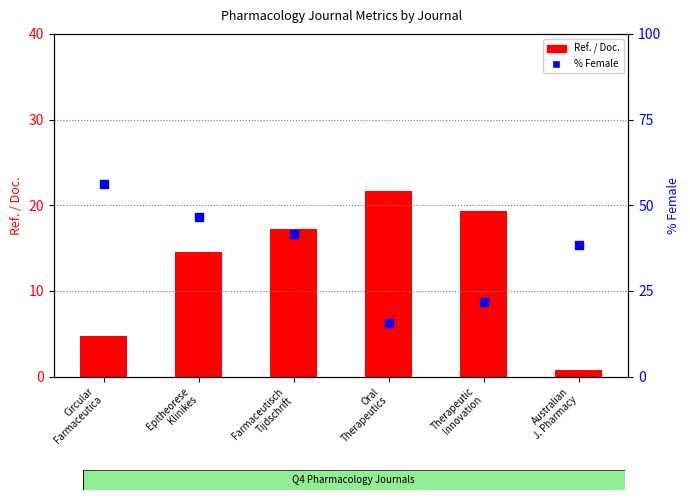

Which series contains the highest Y value?

% Female